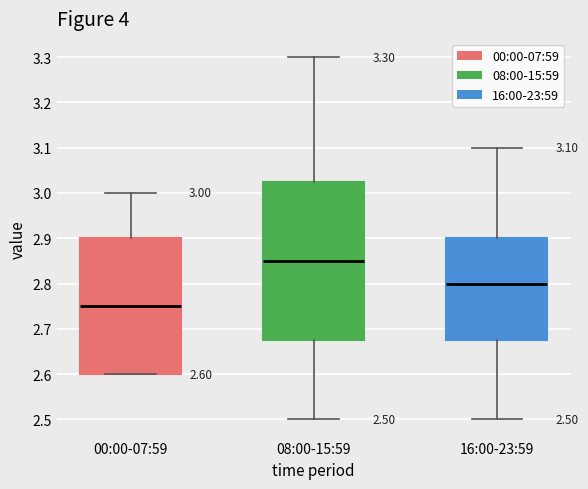

Comparing the boxes themselves (not the whiskers), which one is the tallest?

08:00-15:59